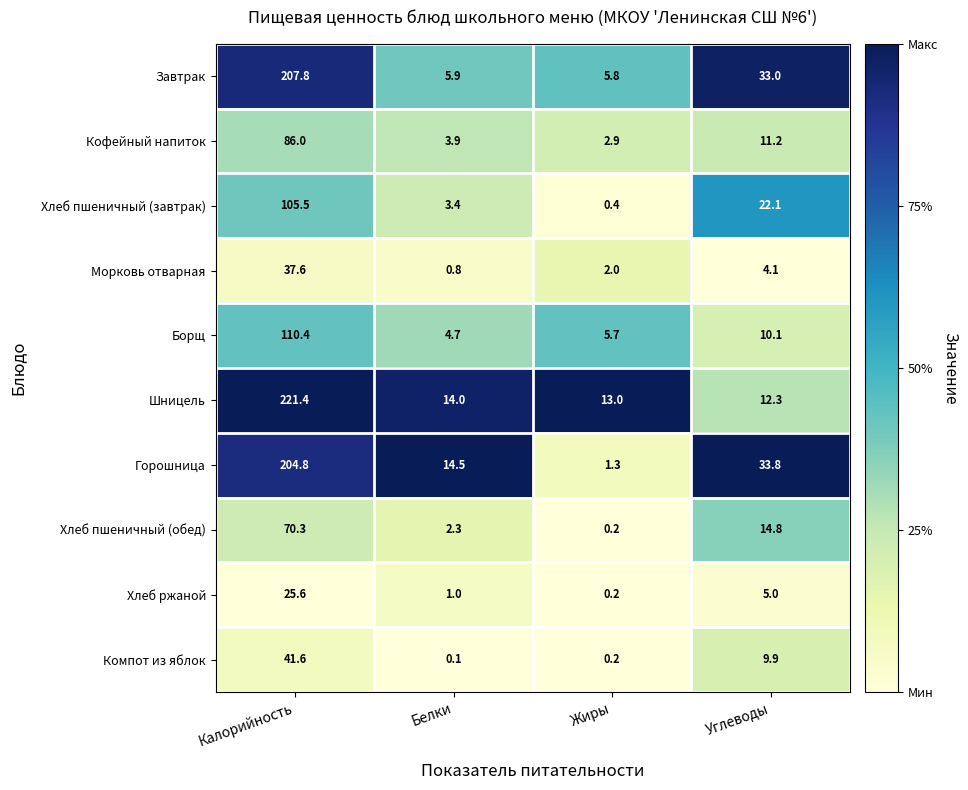

What is the total value across all series at Калорийность?

1111.0